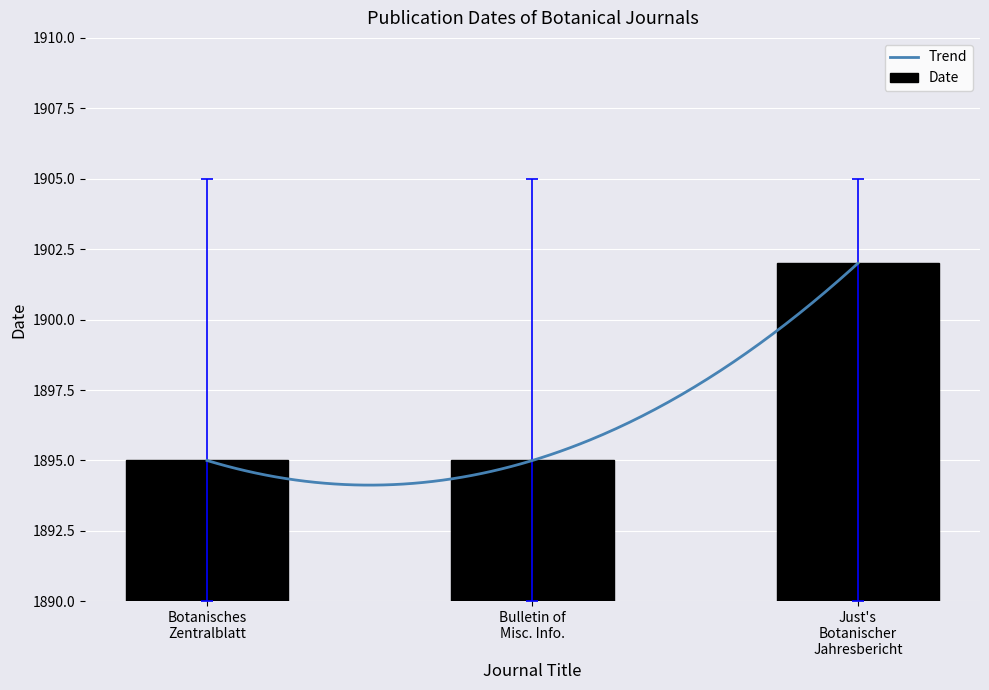

How many bars are there in total?

3